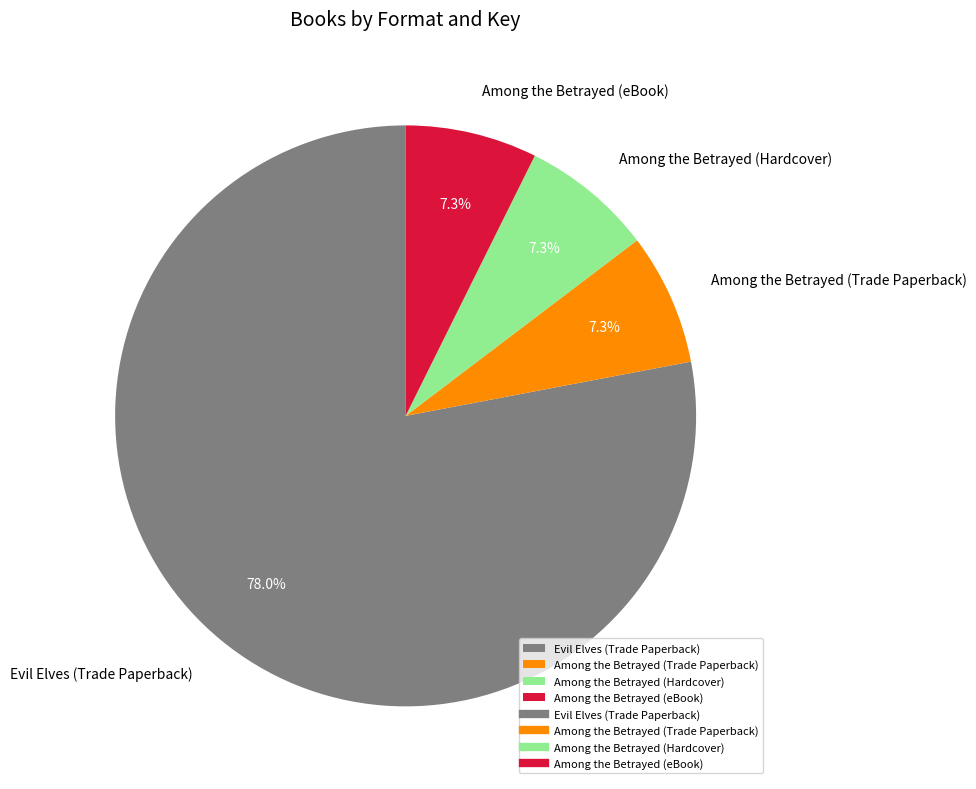

To the nearest percent, what is the average slice percentage?

25%